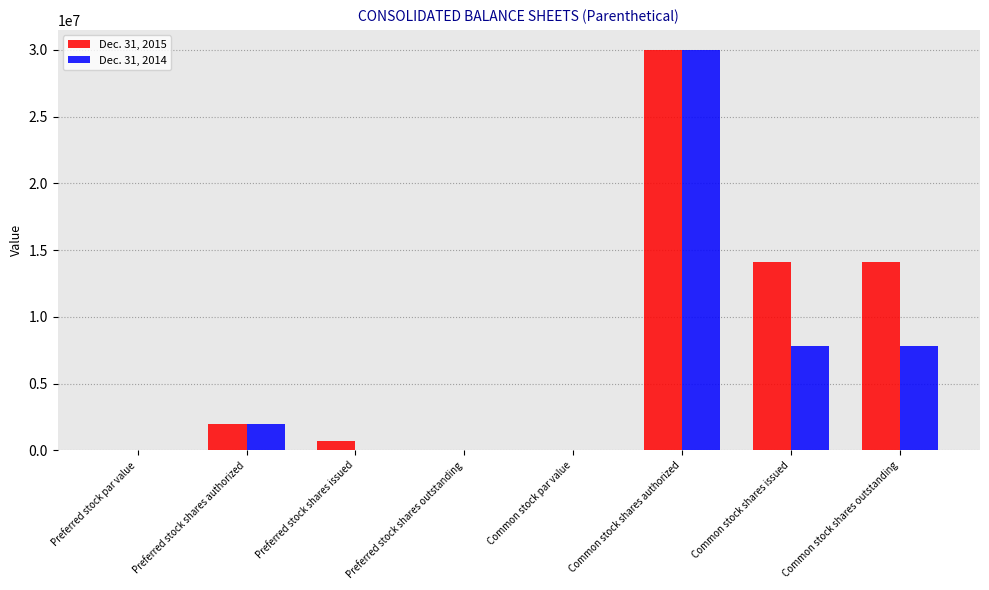

Which series has the largest total across all categories?

Dec. 31, 2015